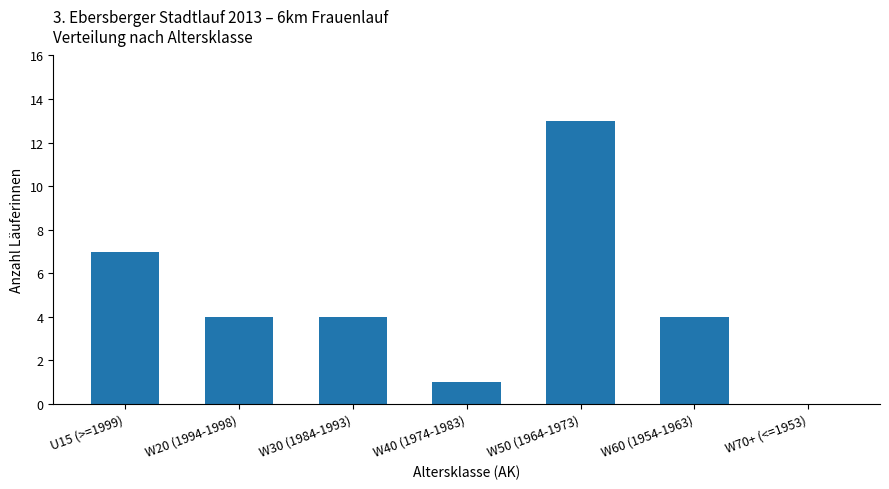

Where is the data nearest to the value 6?

U15 (>=1999)